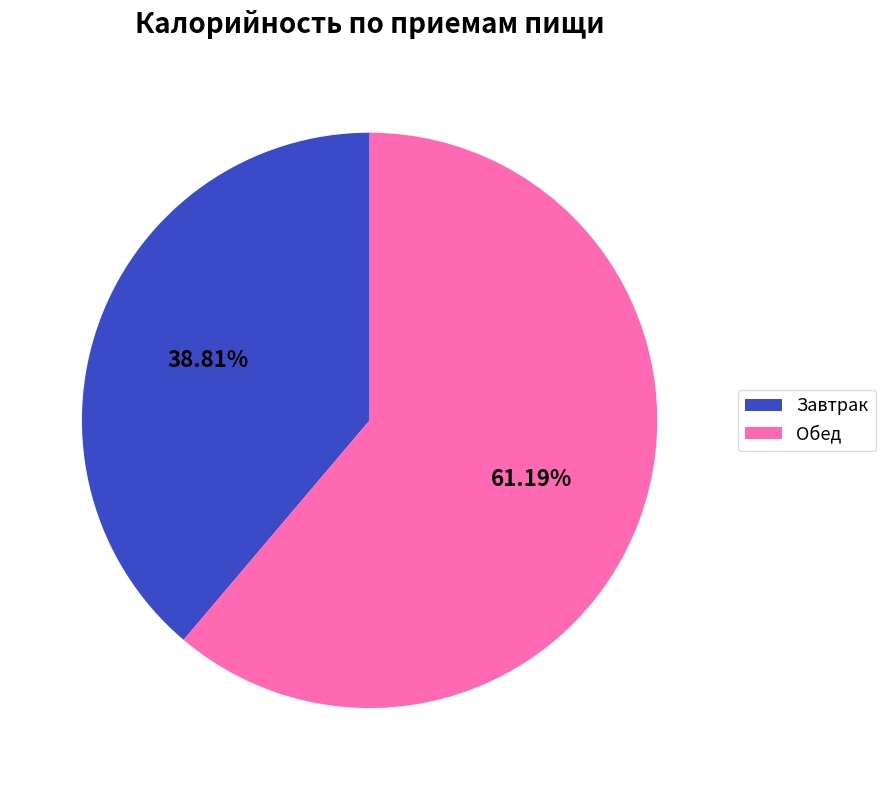

Which slice is the smallest?

Завтрак